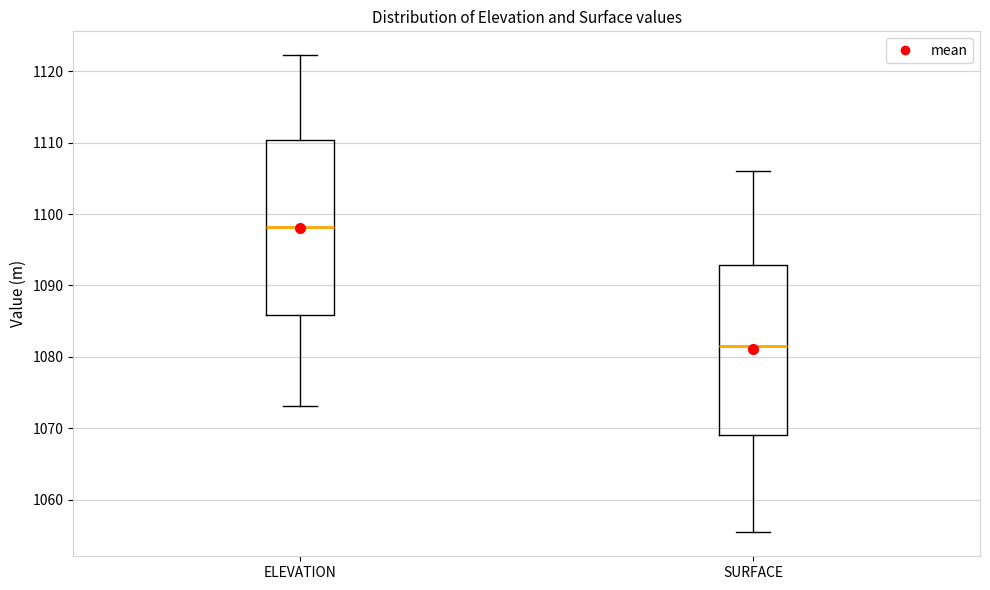

Reading left to right, transcribe this box plot: for each box, give where its median line is, the range the box spans, and where its two whiskers end, as read against the y-axis. The values are not printed on the chart, so give them approximately, as read against the axis.

ELEVATION: median 1098, box 1086 to 1110, whiskers 1073 to 1122
SURFACE: median 1082, box 1069 to 1093, whiskers 1055 to 1106